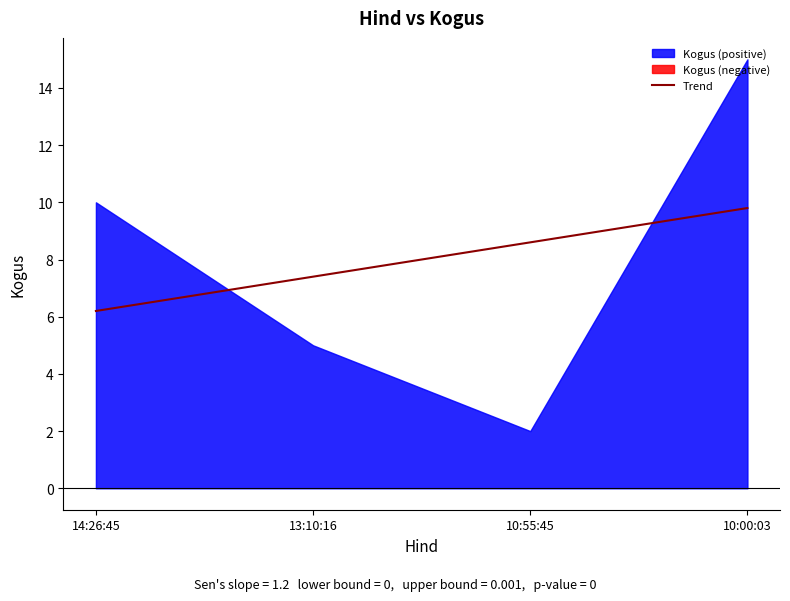

At which label is the value closest to 8?

13:10:16